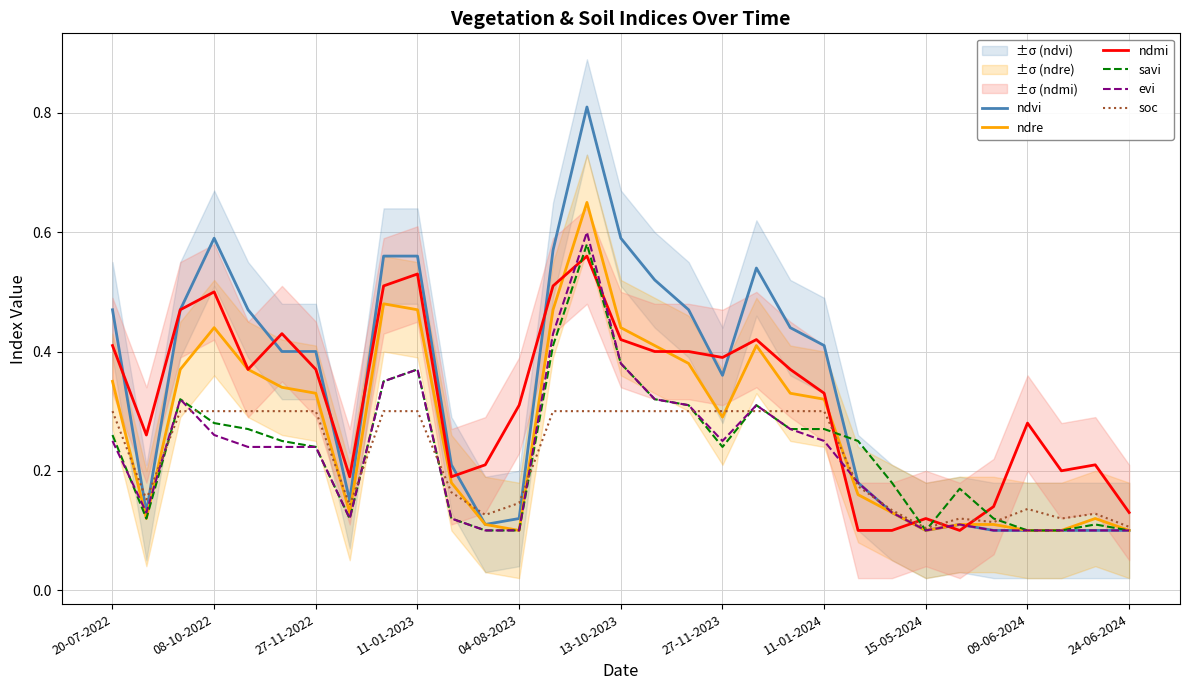

Does the chart display data point markers on the line(s)?

No